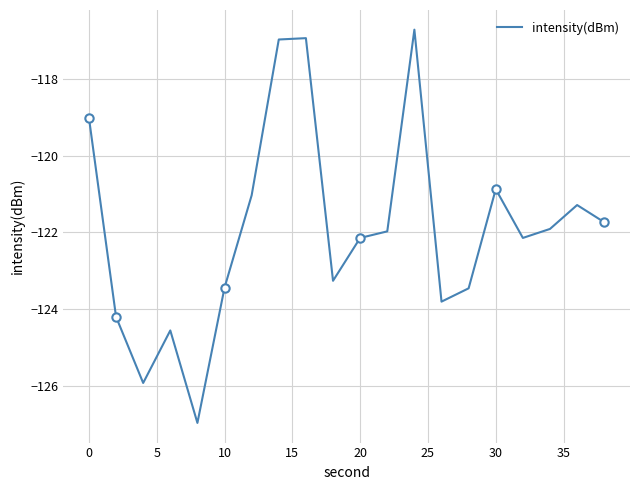

True or false: the data has more than 1 interior local peaks.

True